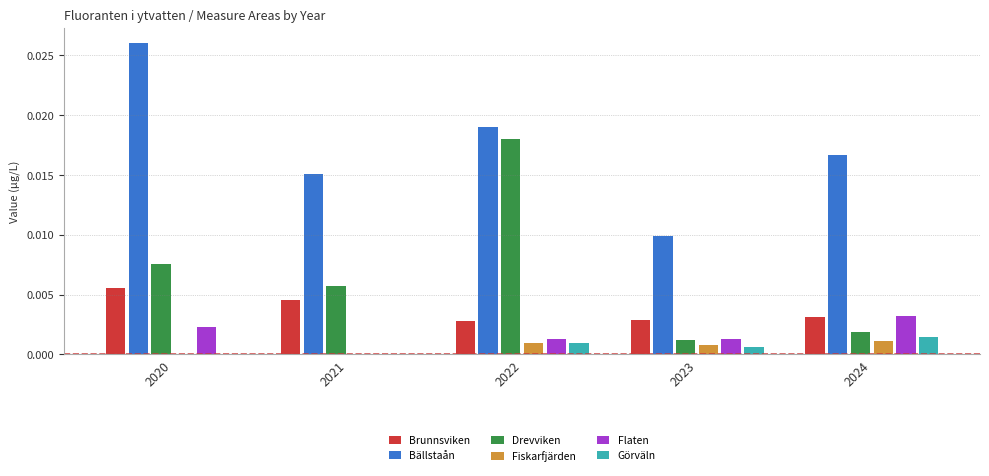

Is the value of Bällstaån at 2021 greater than the value of Flaten at 2022?

Yes